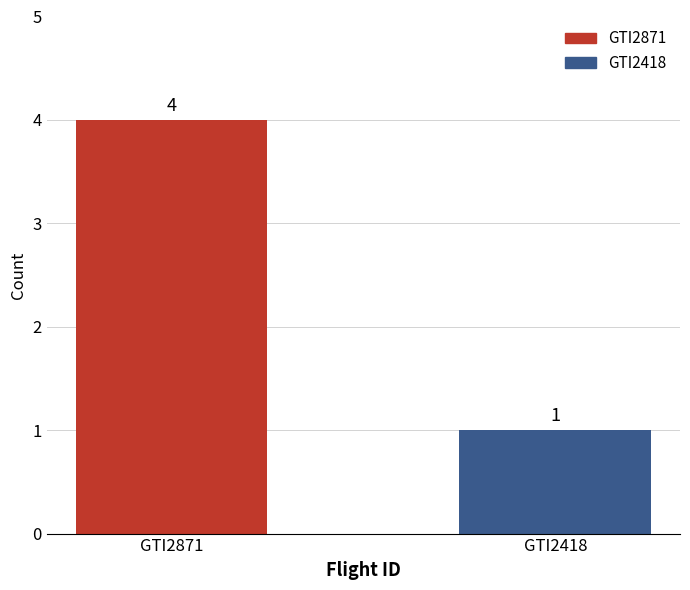

What is the ratio of the value at GTI2871 to the value at GTI2418?

4.0